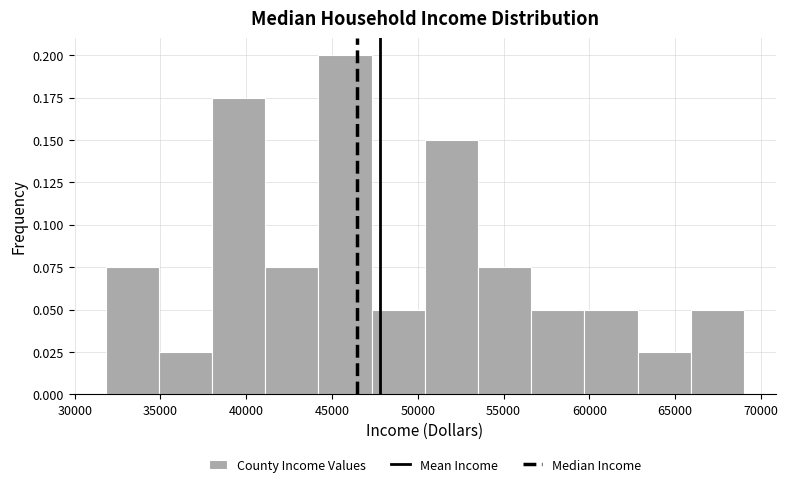

What is the height of the bar covering 35000 to 38000 on the x-axis? Neither the bar edges nor the heights are printed on the chart, so give them approximately, as read against the axes.

0.025